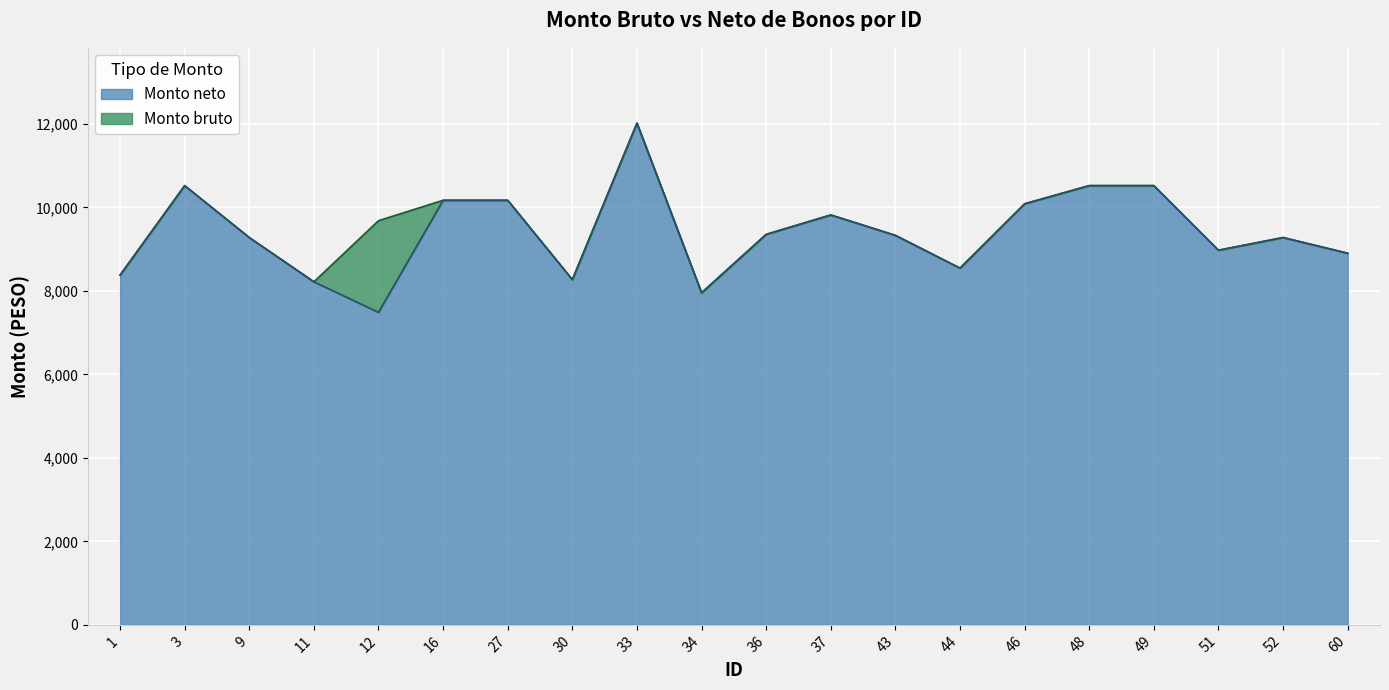

True or false: Monto bruto has a value of 12966.5 at 43.

False